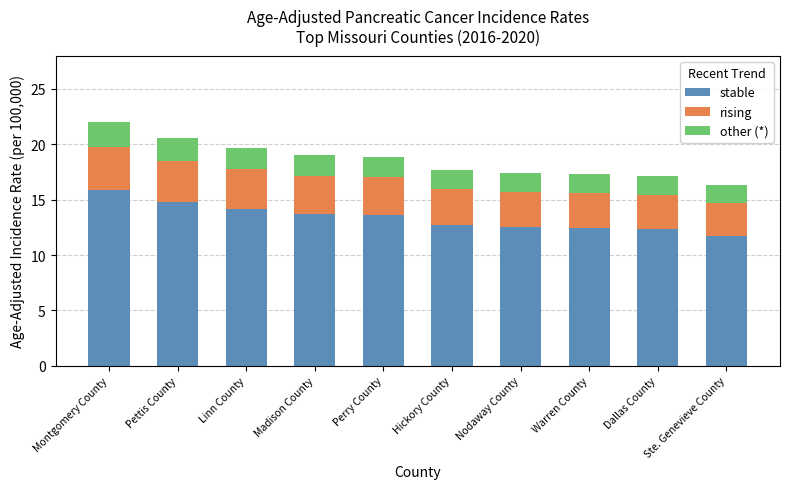

What is the average value of the stable series?

13.4